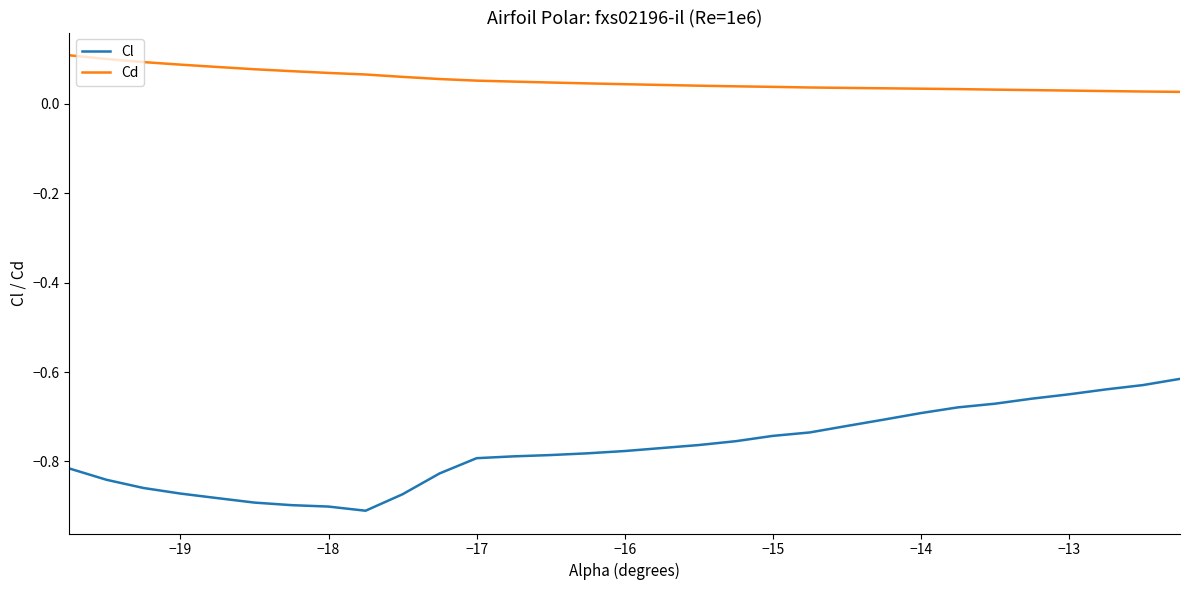

True or false: Cl and Cd cross at least once.

False